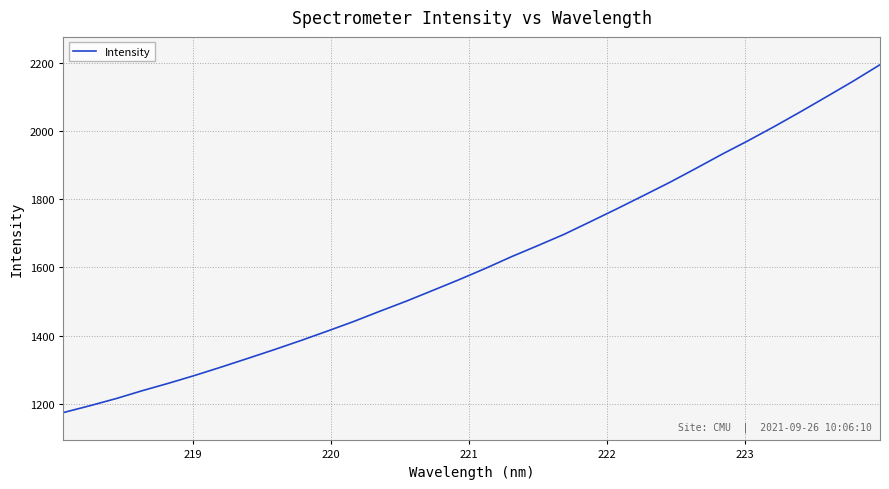

What is the difference between the maximum and minimum values?

1020.9